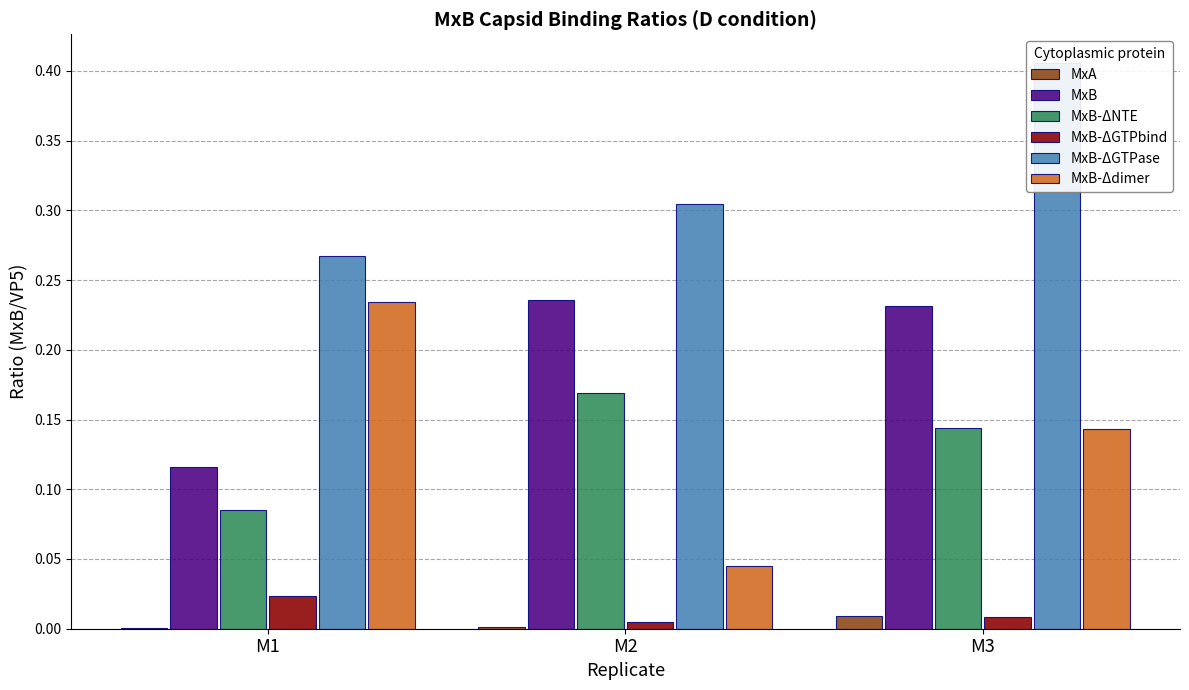

How many series are shown in this chart?

6